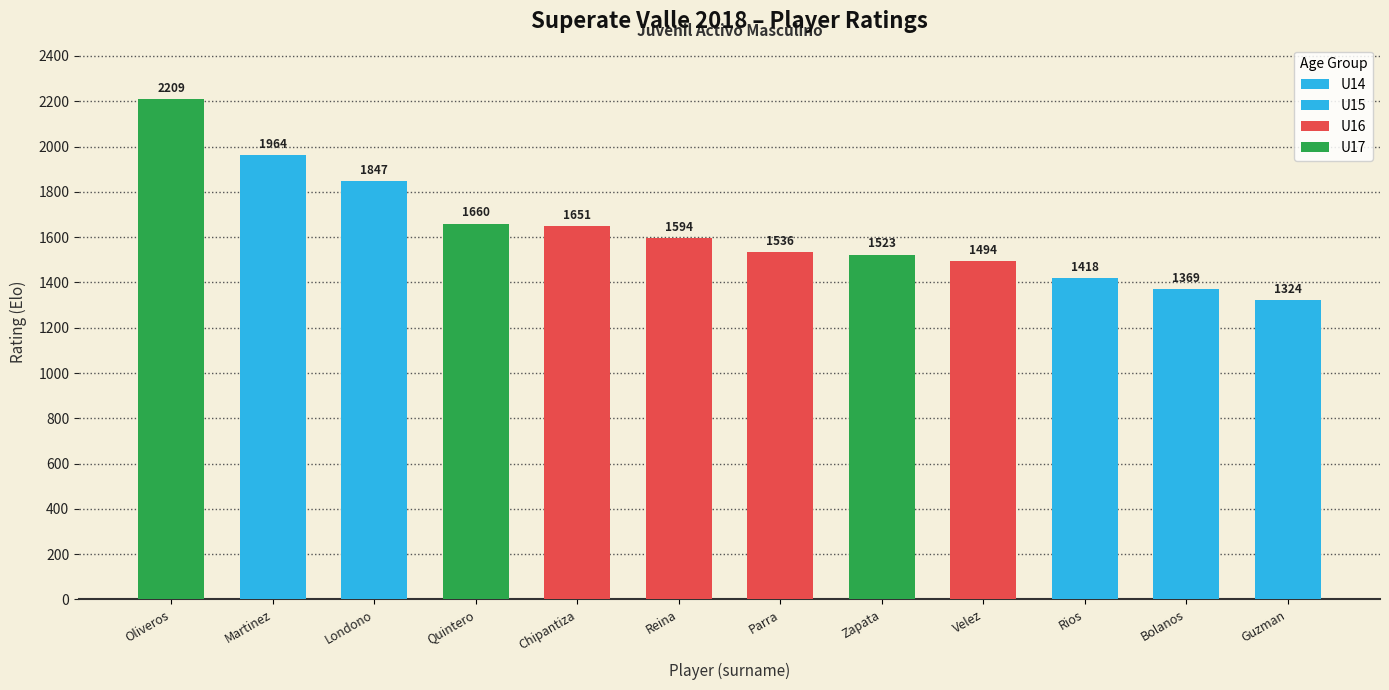

The chart shows a value of 1494 at Velez Jose Manuel. True or false?

True